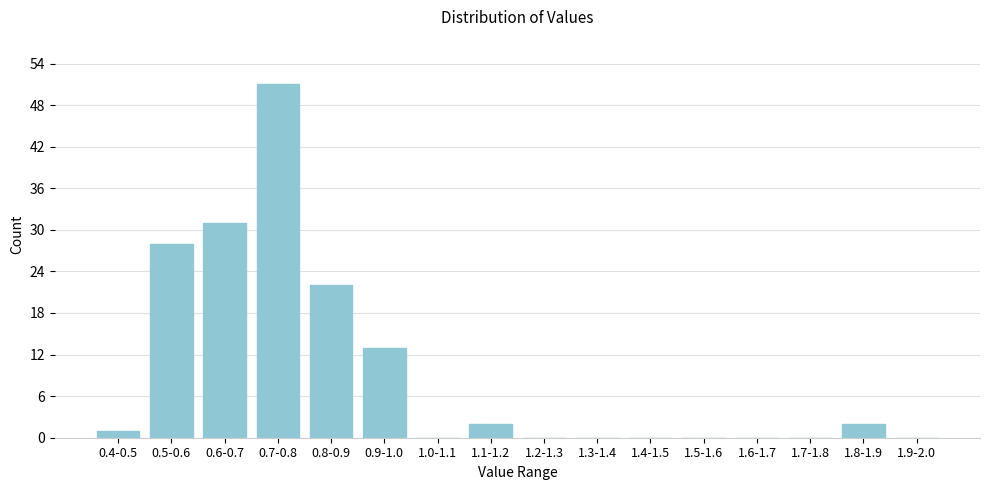

Reading left to right, what are all the values shown in this chart?

0.4-0.5=1	0.5-0.6=28	0.6-0.7=31	0.7-0.8=51	0.8-0.9=22	0.9-1.0=13	1.0-1.1=0	1.1-1.2=2	1.2-1.3=0	1.3-1.4=0	1.4-1.5=0	1.5-1.6=0	1.6-1.7=0	1.7-1.8=0	1.8-1.9=2	1.9-2.0=0